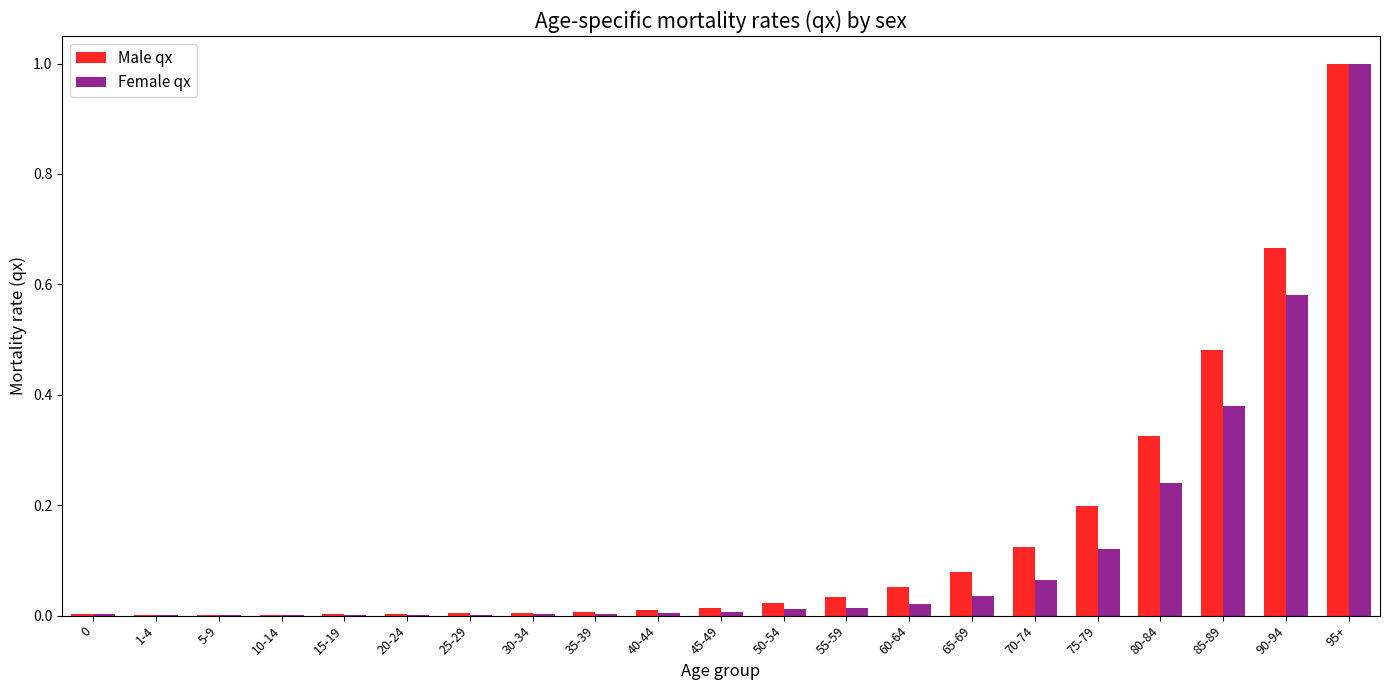

At which category is the sum across all series the highest?

95+